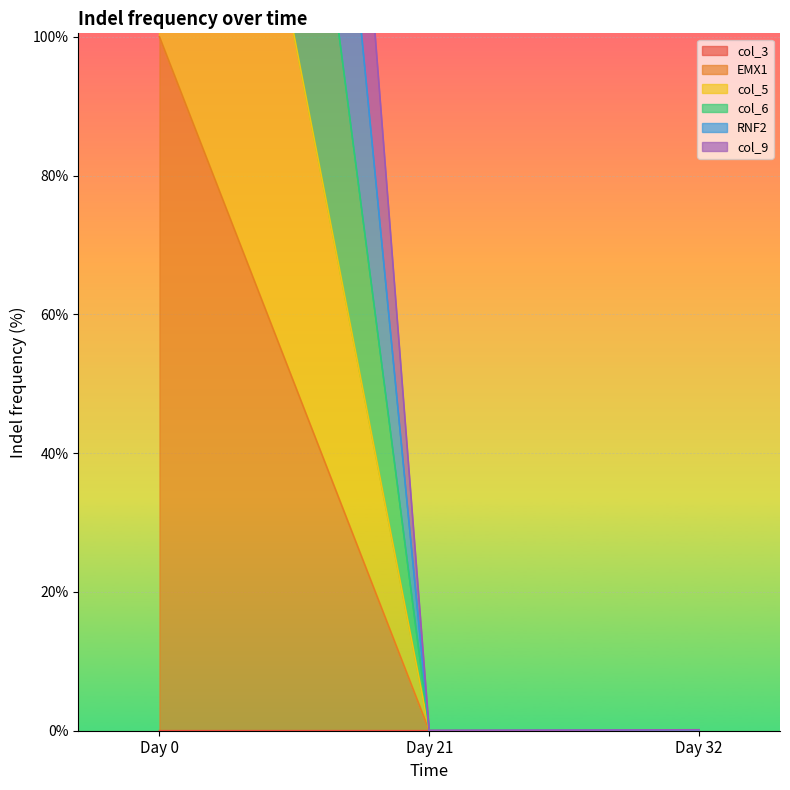

The col_3 series shows 0.0 at Day 32. True or false?

False